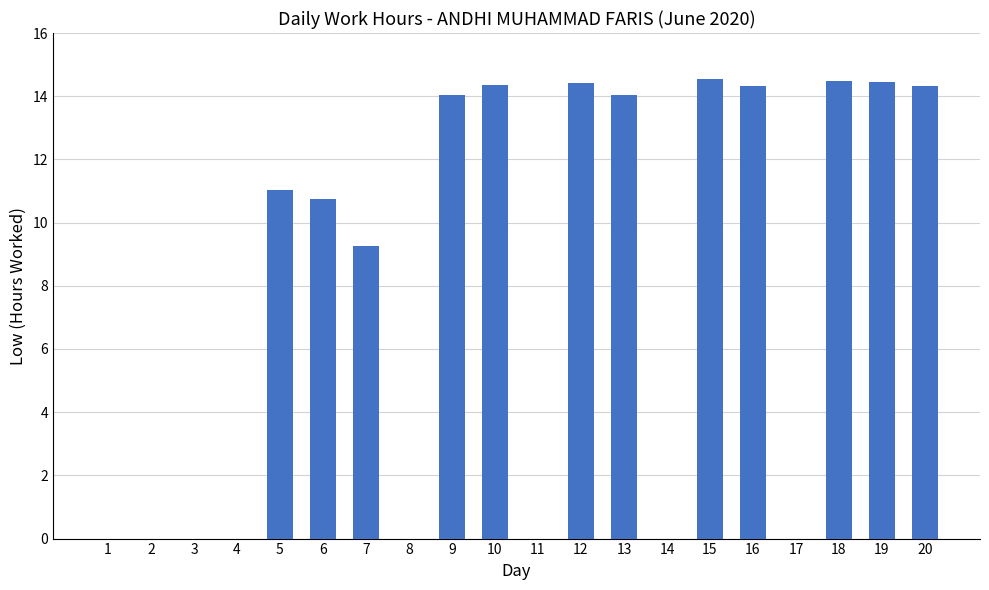

What is the difference between the values at 3 and 19?

14.5